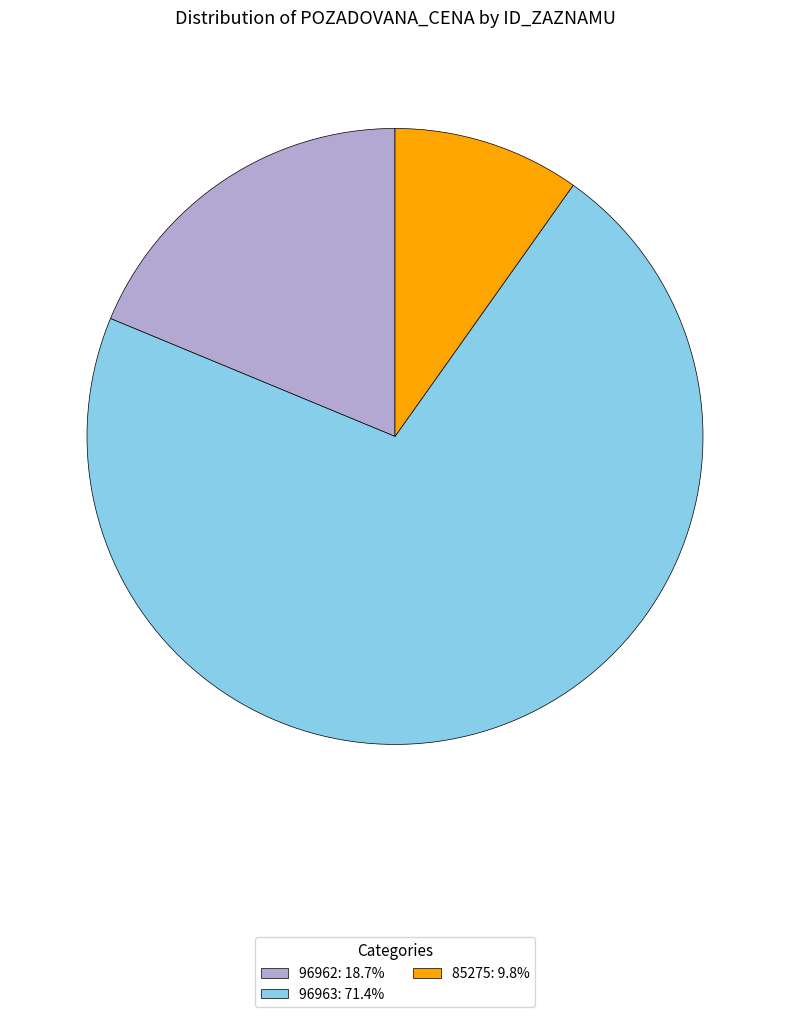

Count the number of slices in the pie.

3